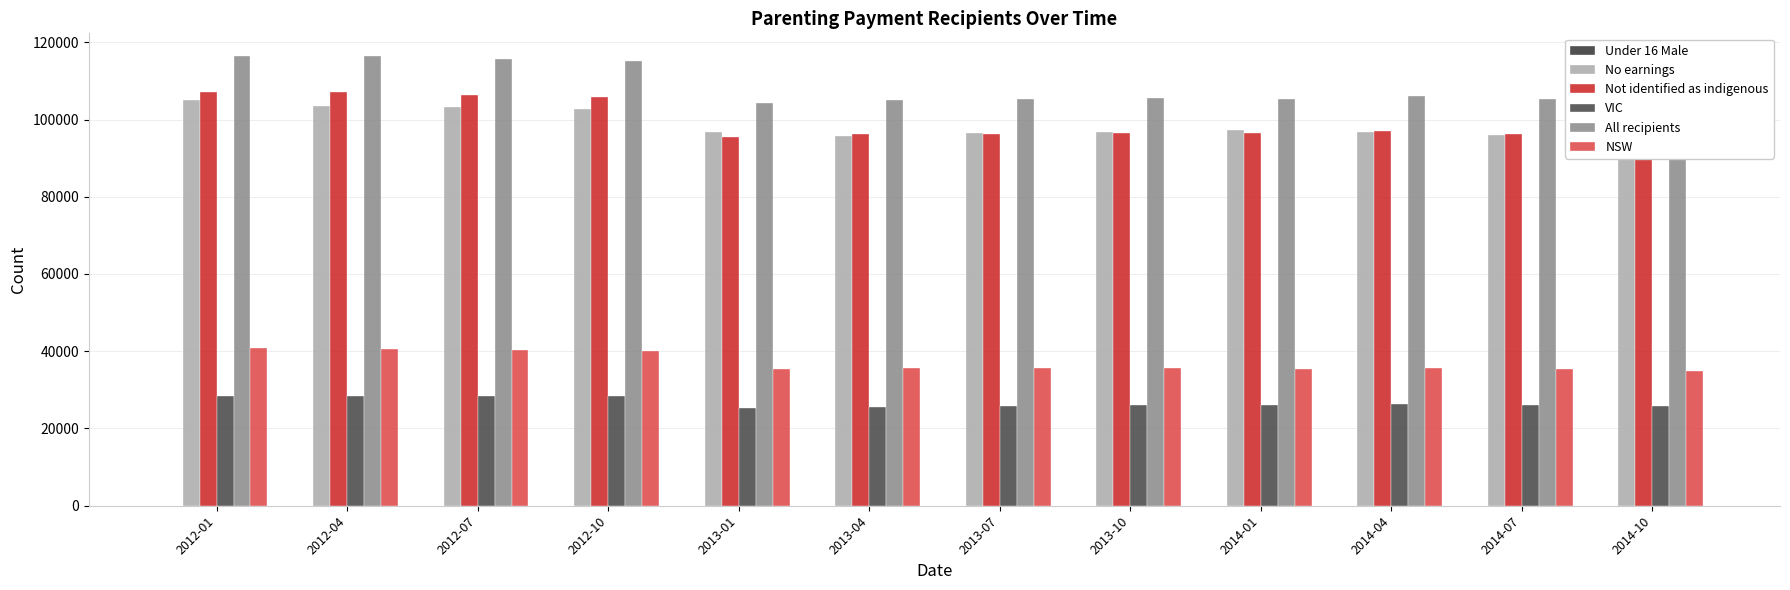

What position from the right is 2012-07?

10